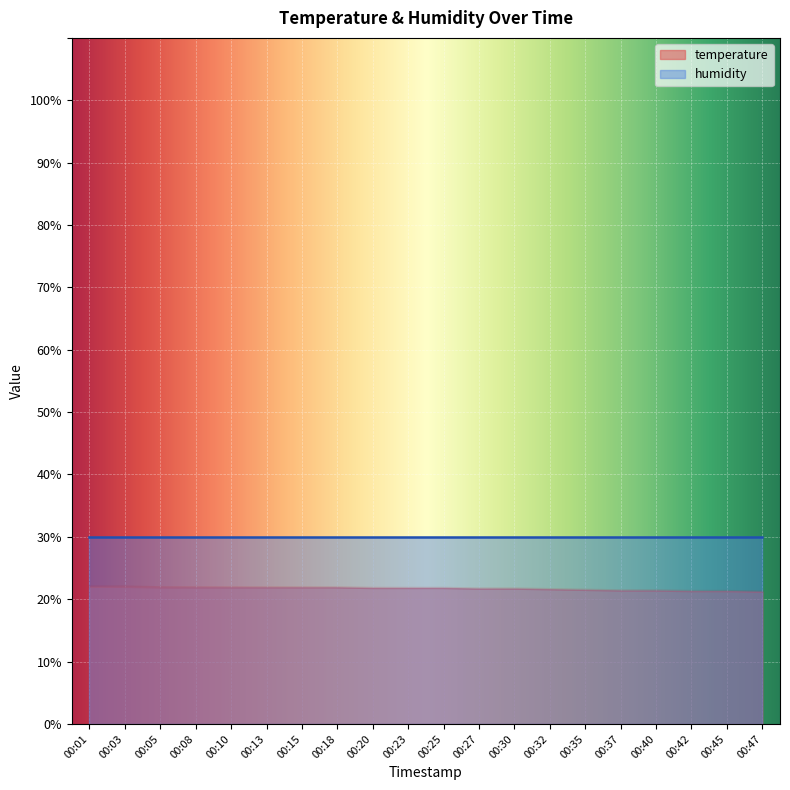

Which has a higher value, 00:20 or 00:45?

00:20